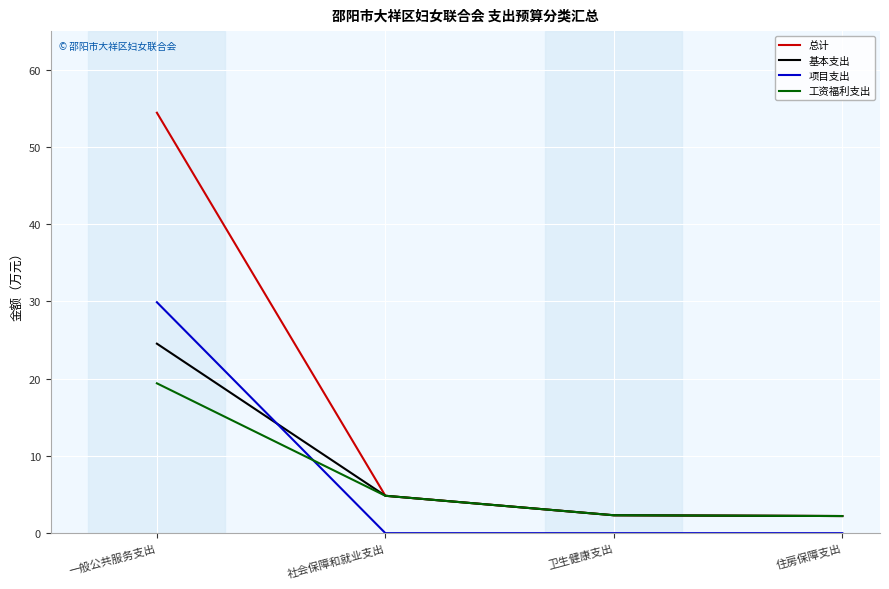

Which series has the widest spread of values?

总计